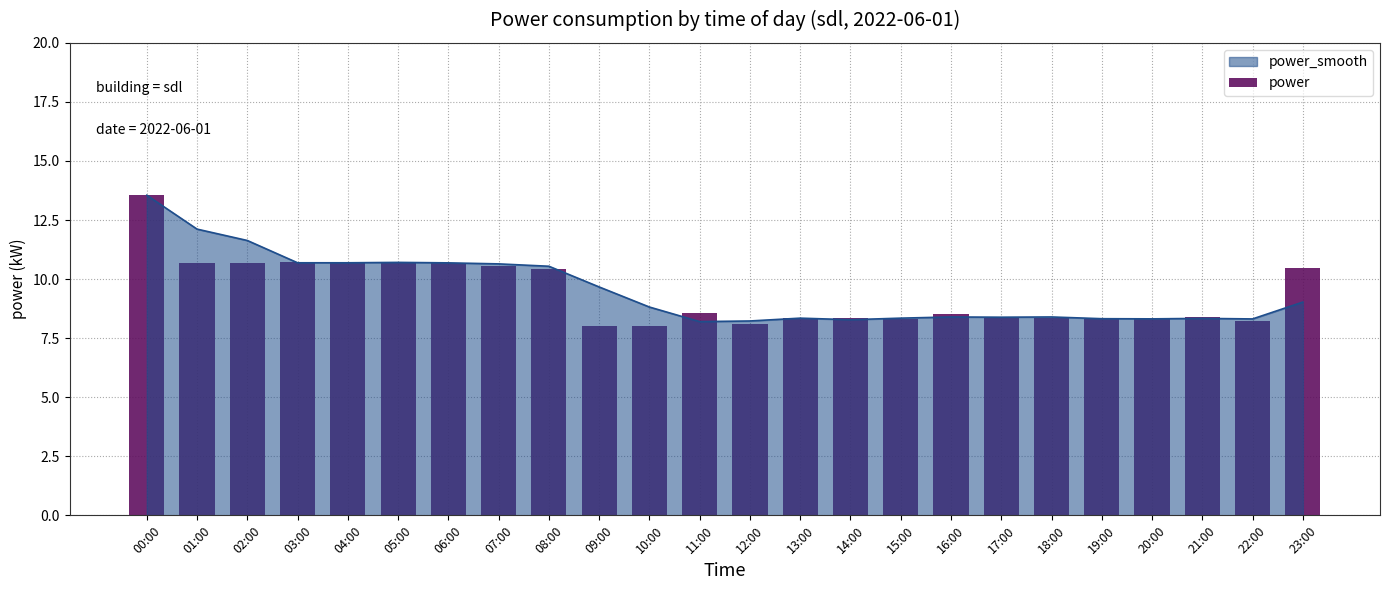

Rank the categories by value from highest to lowest.

00:00, 03:00, 05:00, 01:00, 04:00, 02:00, 06:00, 07:00, 23:00, 08:00, 11:00, 16:00, 21:00, 14:00, 13:00, 17:00, 18:00, 20:00, 15:00, 19:00, 22:00, 12:00, 09:00, 10:00